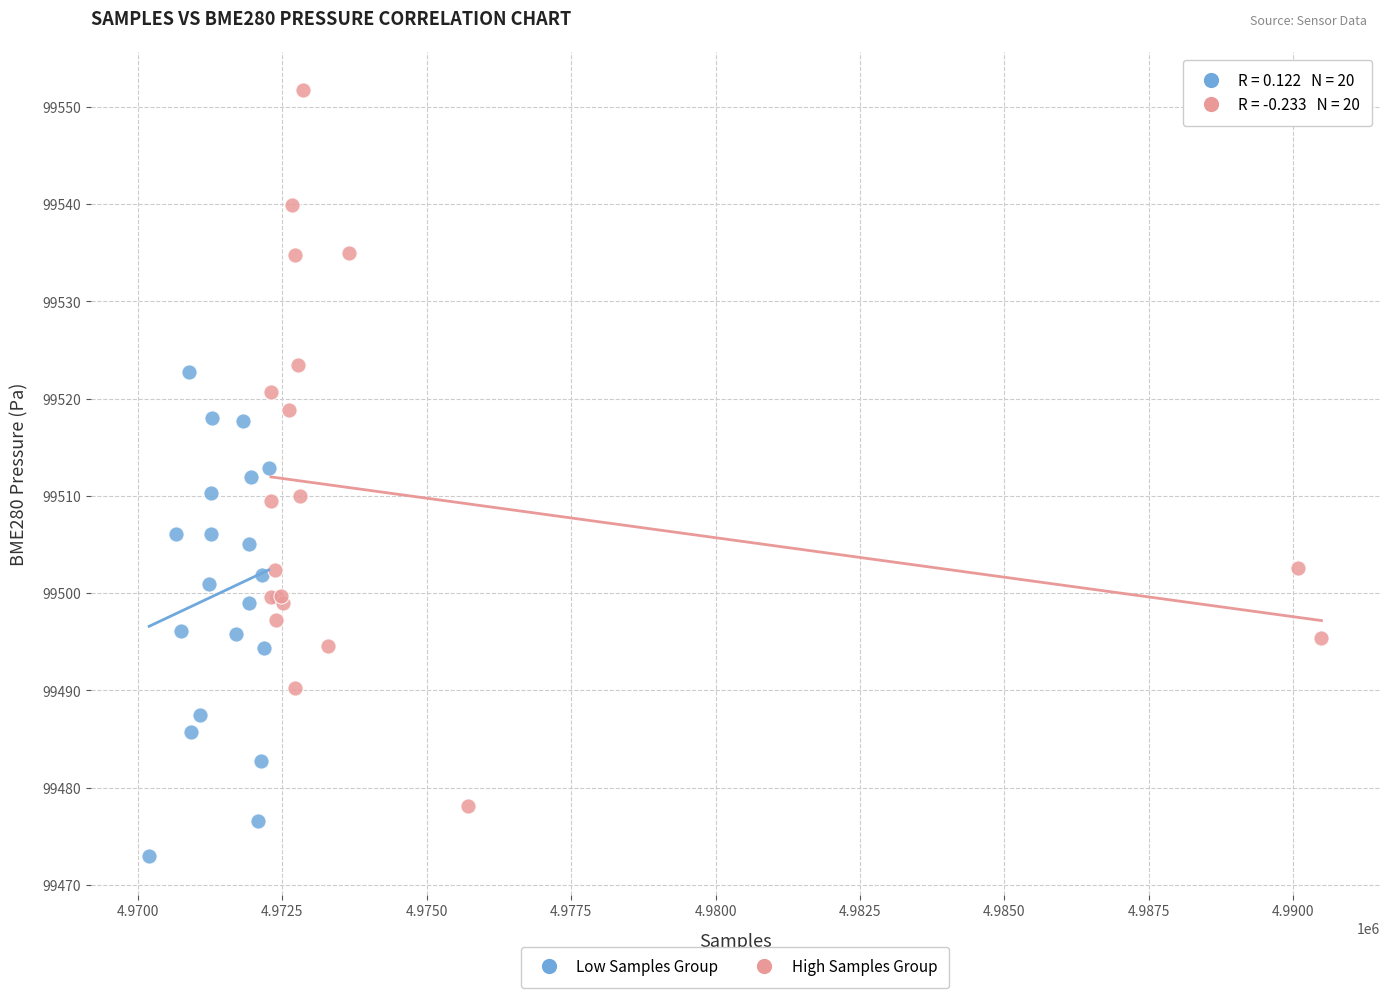

Which series reaches the maximum Y coordinate?

High Samples Group